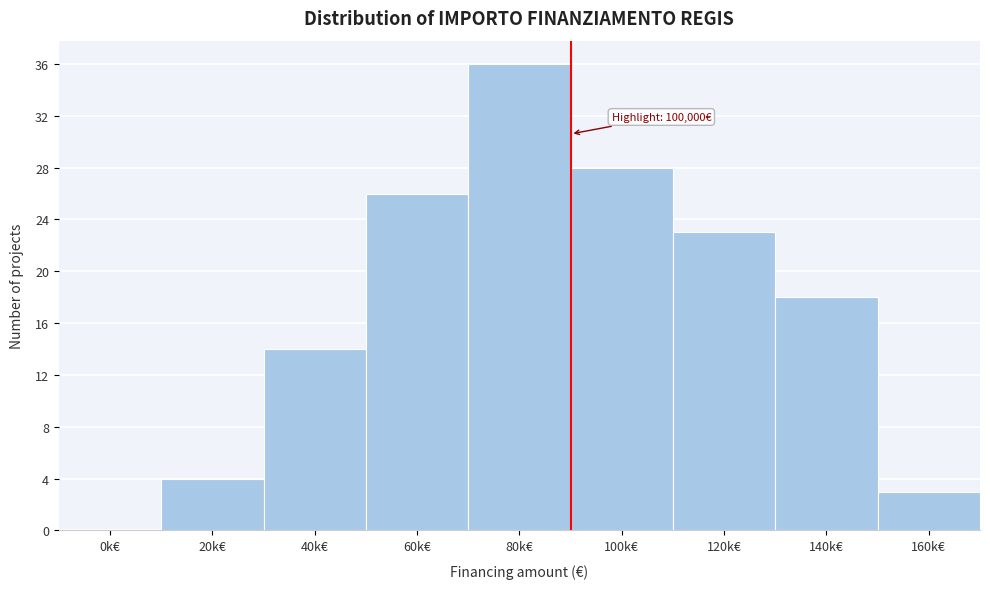

Reading left to right, what are all the values shown in this chart?

0k€=0	20k€=4	40k€=14	60k€=26	80k€=36	100k€=28	120k€=23	140k€=18	160k€=3